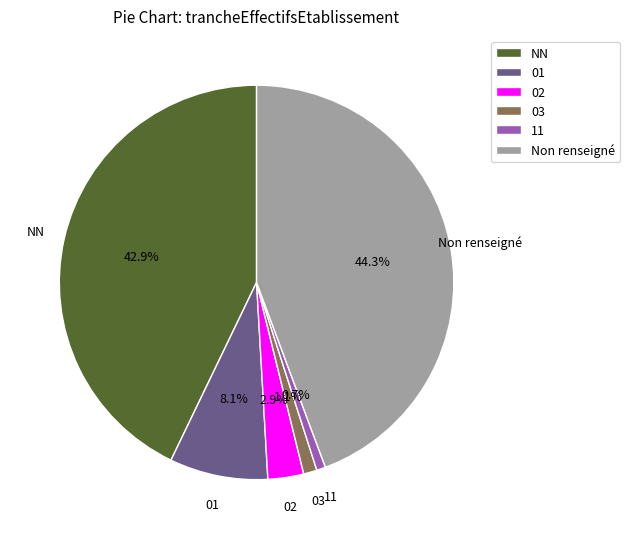

Which slice is the largest?

Non renseigné